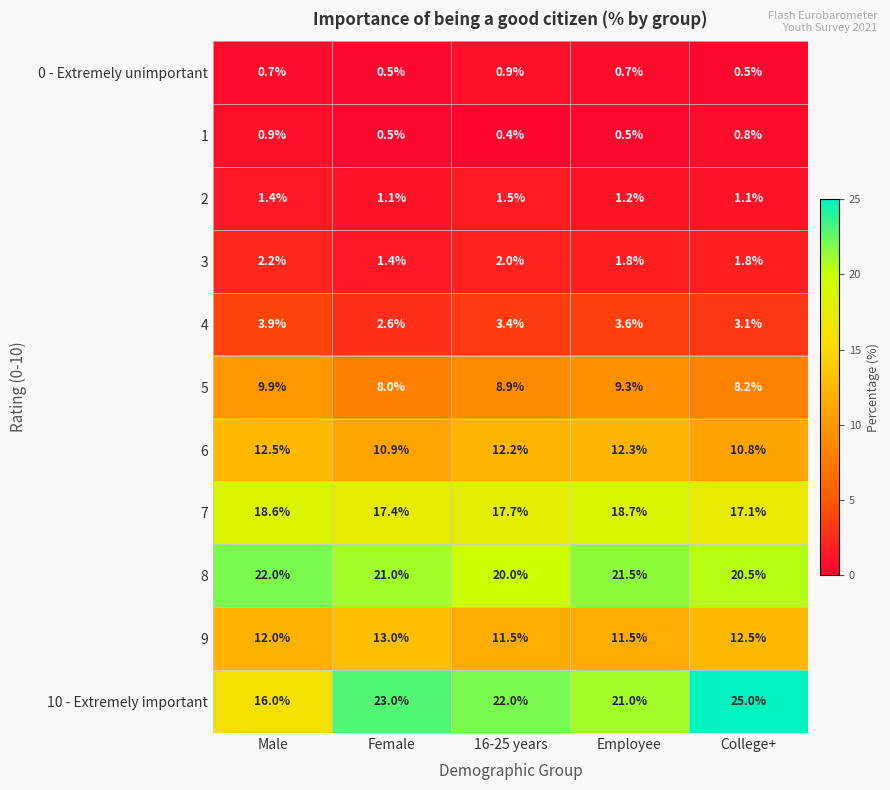

Is it true that 4 equals 1.3 at Employee?

False